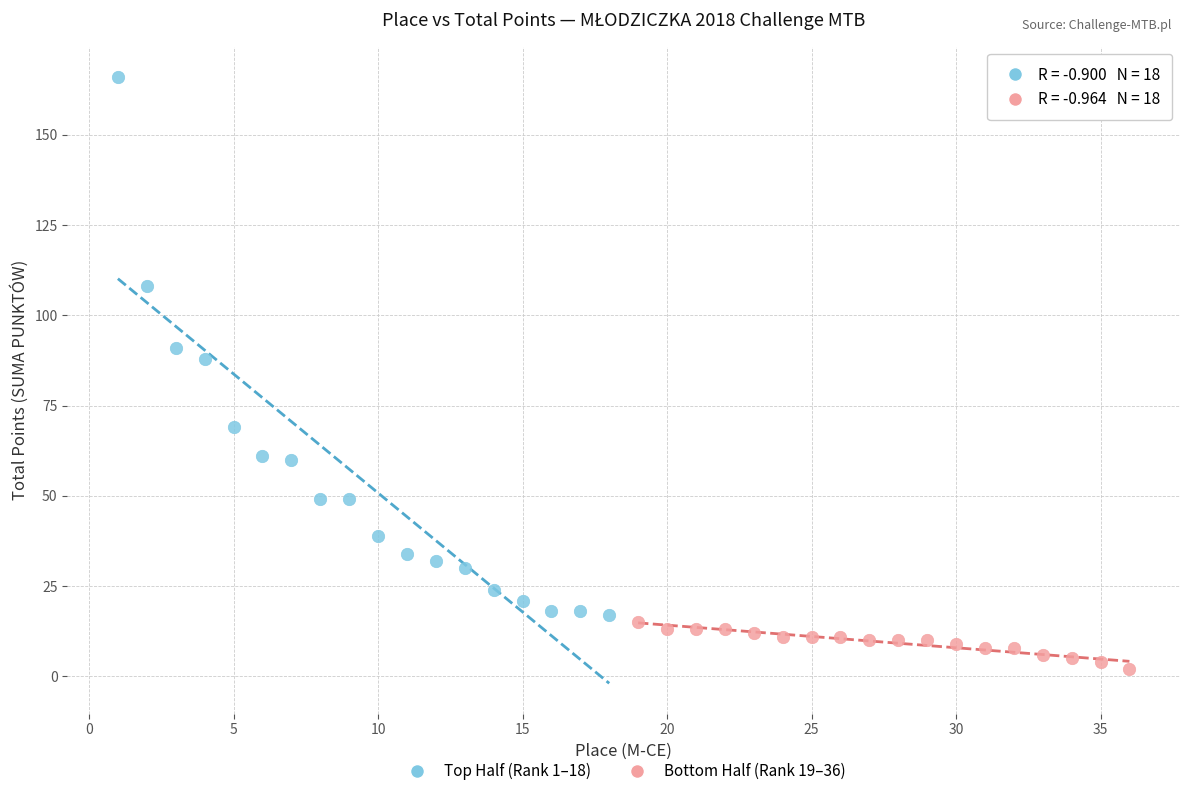

Which series contains the lowest Y value?

Bottom Half (Rank 19–36)